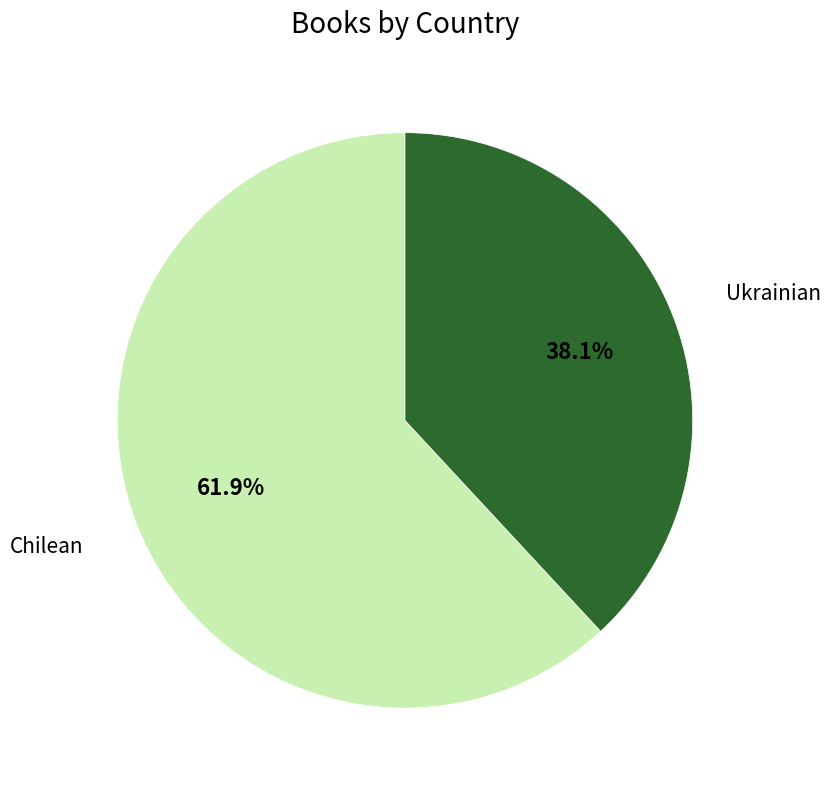

To the nearest percent, what is the average slice percentage?

50%